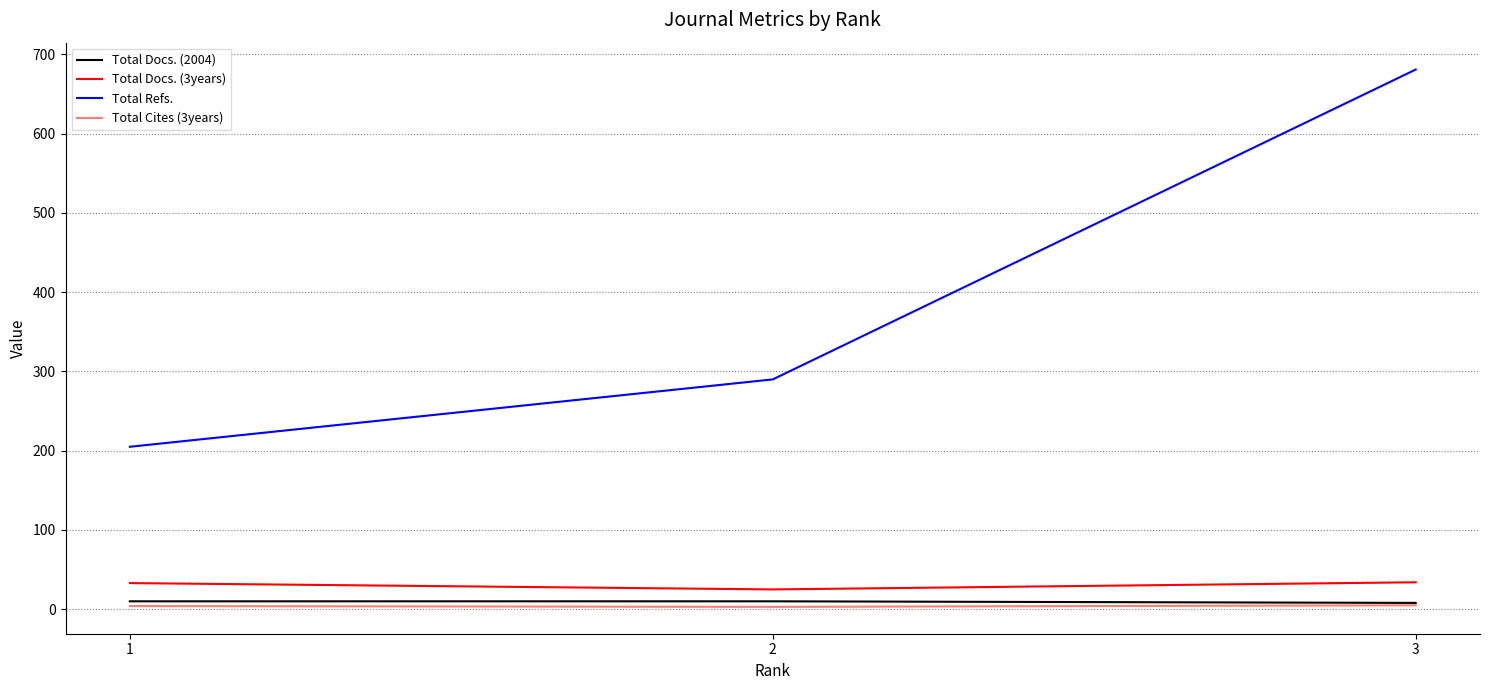

Which series has the widest spread of values?

Total Refs.